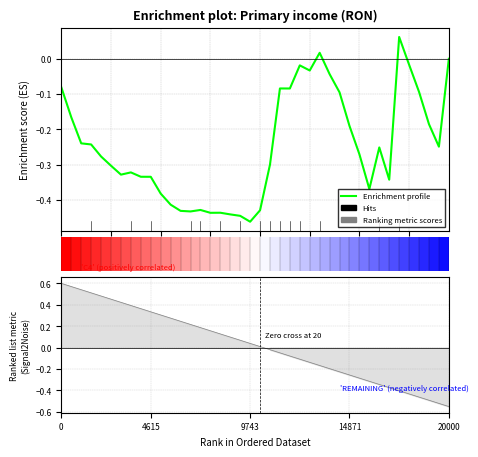

True or false: Enrichment profile has a value of -0.5 at 21.

False